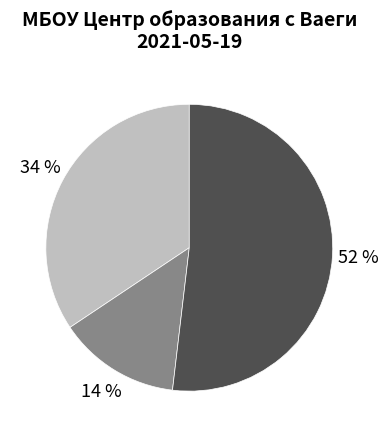

Is there any slice that represents more than half of the pie?

Yes